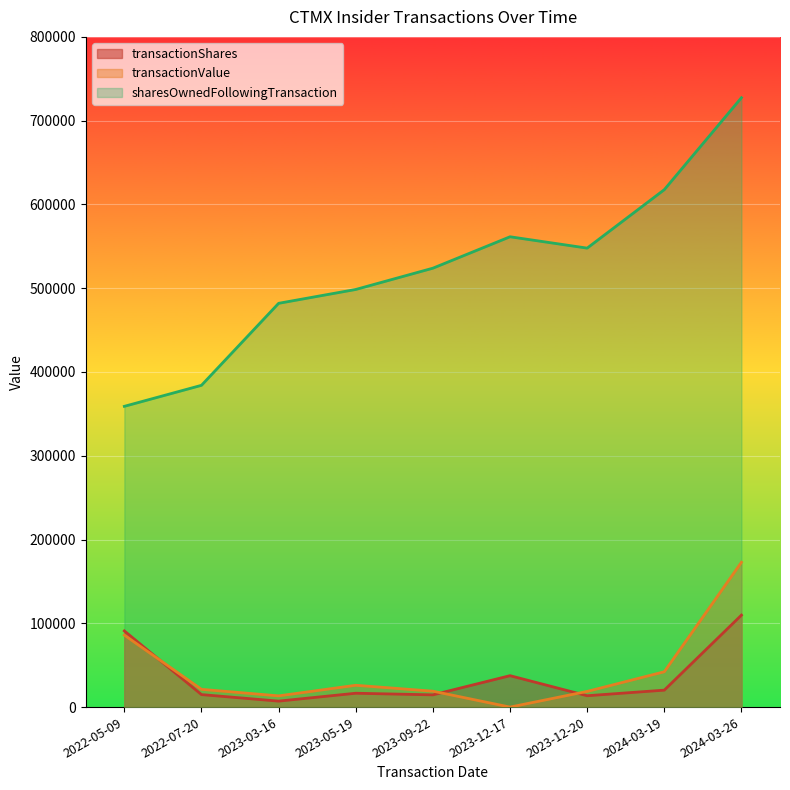

The value of transactionShares at 2023-12-17 is 37500. True or false?

True